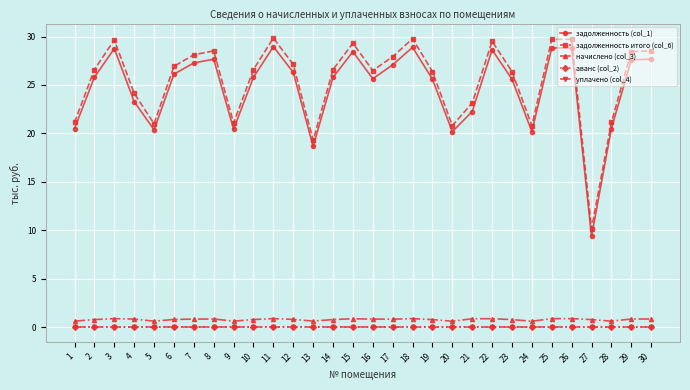

True or false: начислено (col_3) and задолженность итого (col_6) cross at least once.

False